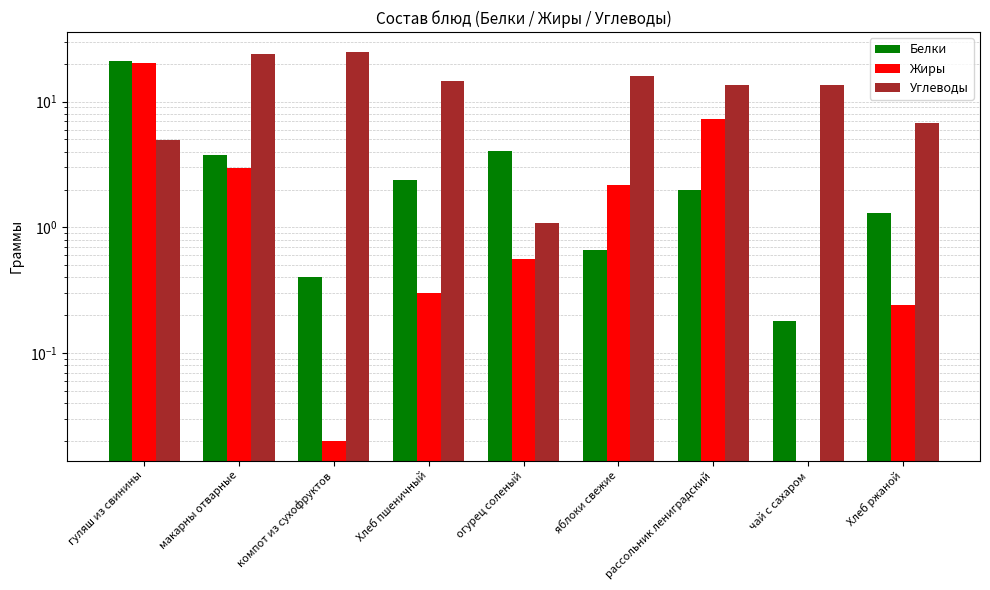

How many series are shown in this chart?

3